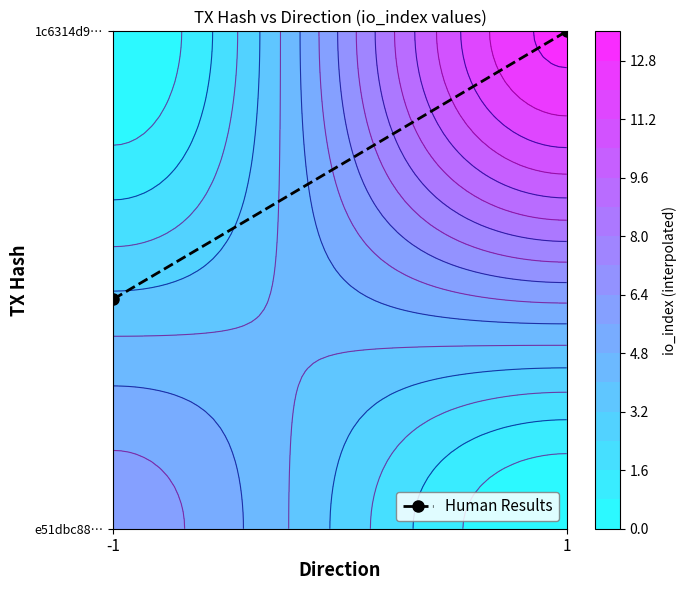

Reading left to right, list all the values displayed in this chart.

27.2	59.0